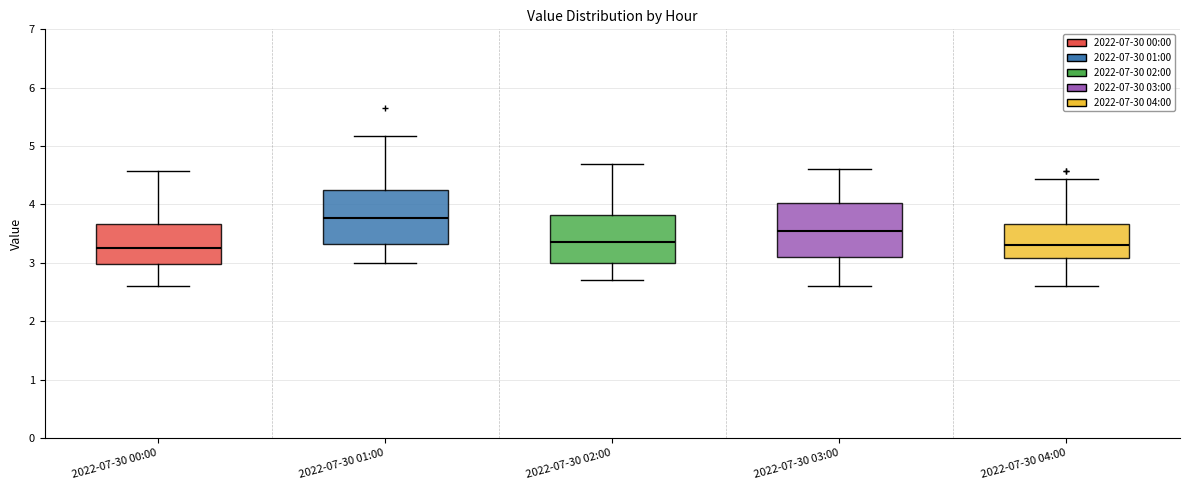

Where does the lower whisker of the box for 2022-07-30 00:00 end on the y-axis? The values are not printed on the chart, so give them approximately, as read against the axis.

2.6